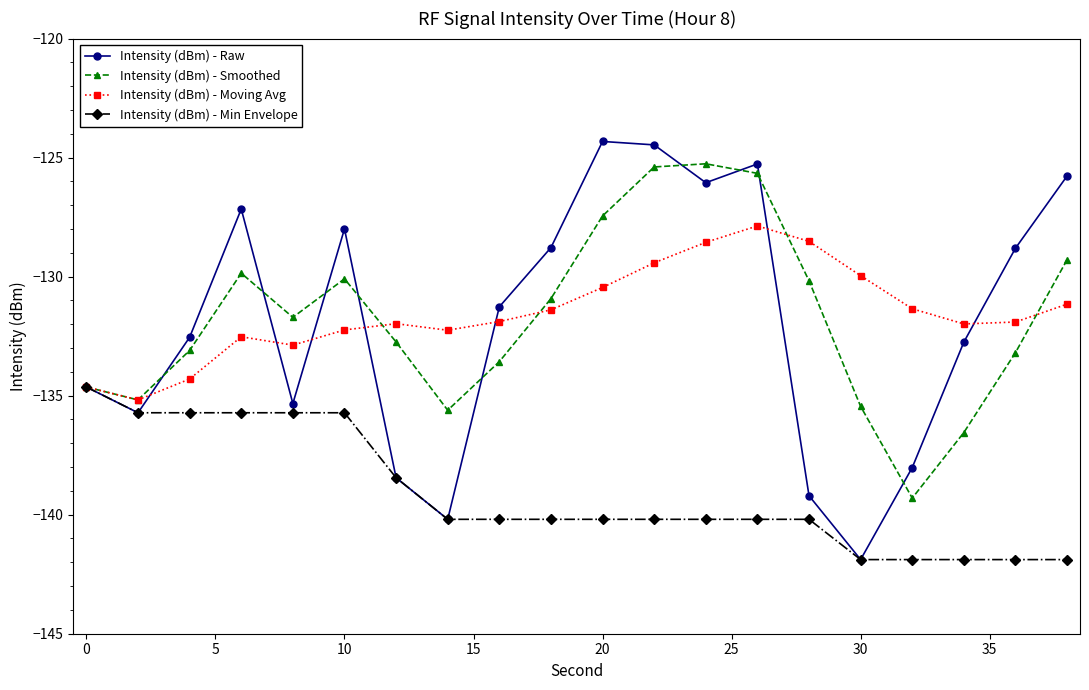

What is the value of the Intensity (dBm) - Smoothed point at the 1st from the left?

-134.6